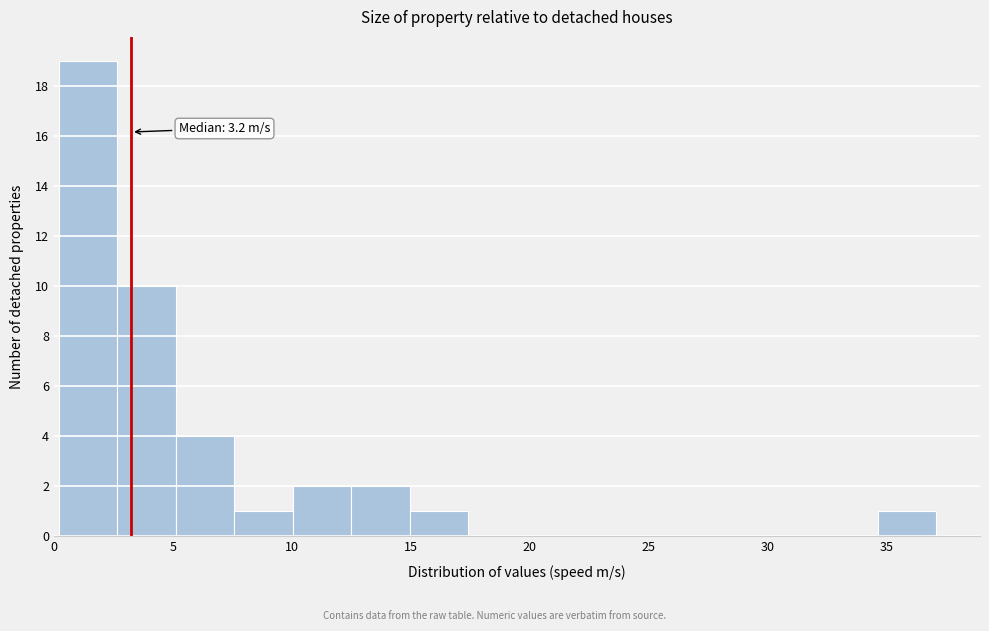

Over which range of the x-axis is the bar tallest?

0.0 to 2.5